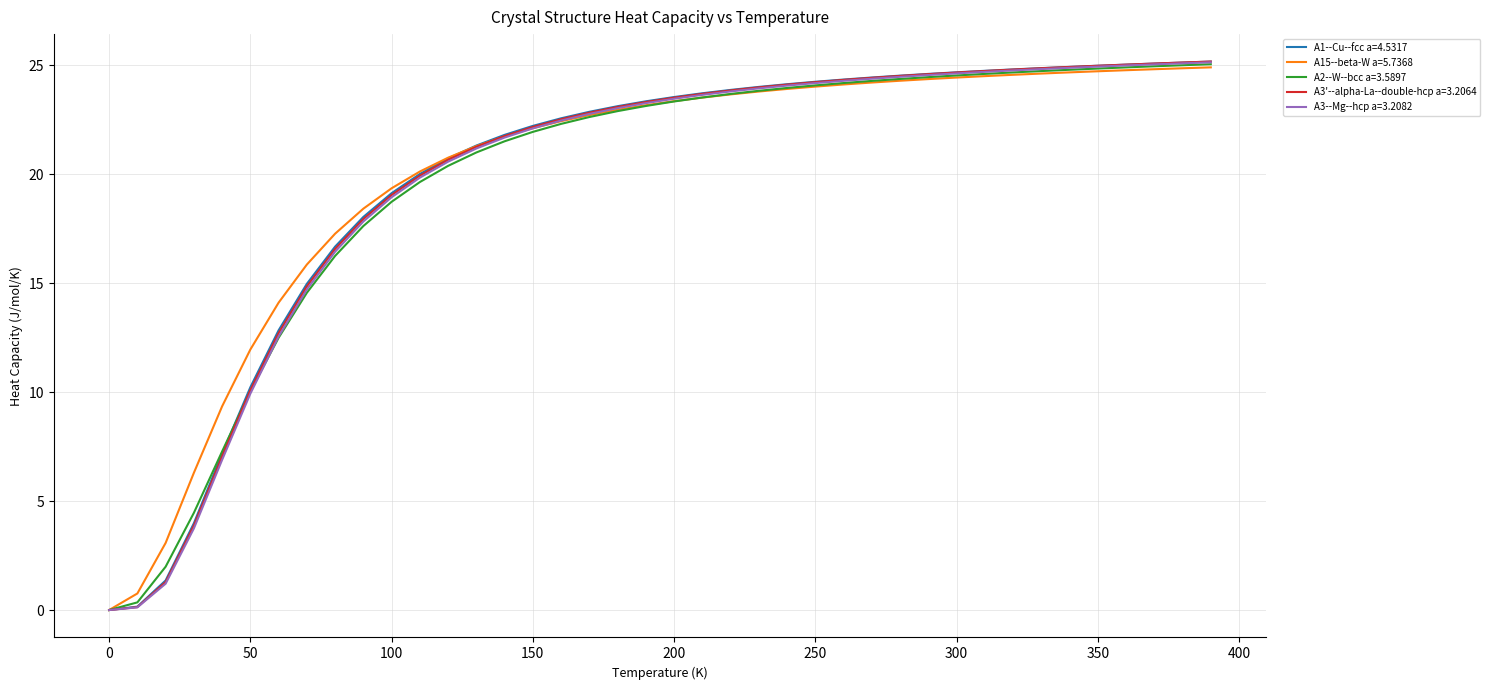

What is the highest value of the A3--Mg--hcp a=3.2082 series?

25.1